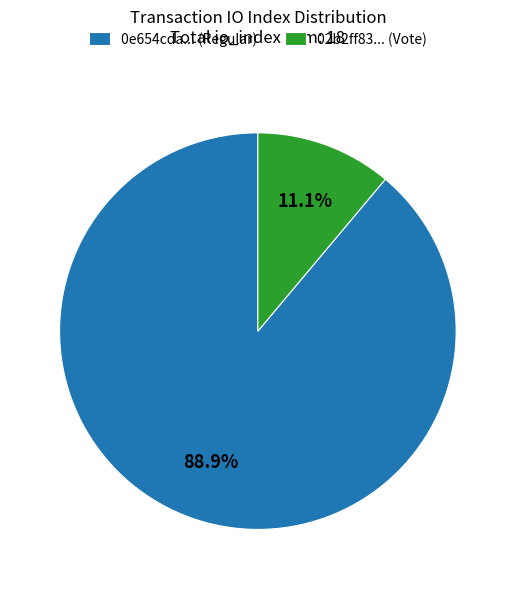

To the nearest percent, what is the difference between the largest and smallest slice percentages?

78%